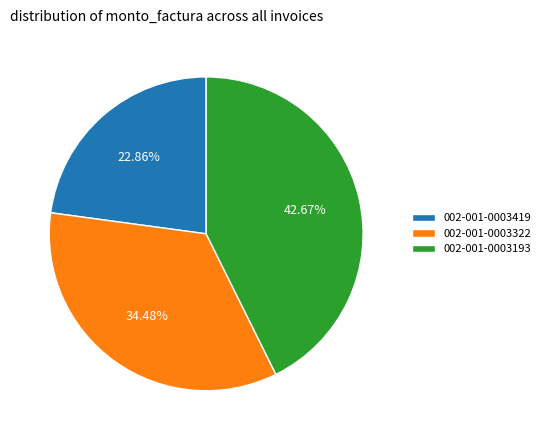

What is the largest slice in the pie chart?

002-001-0003193